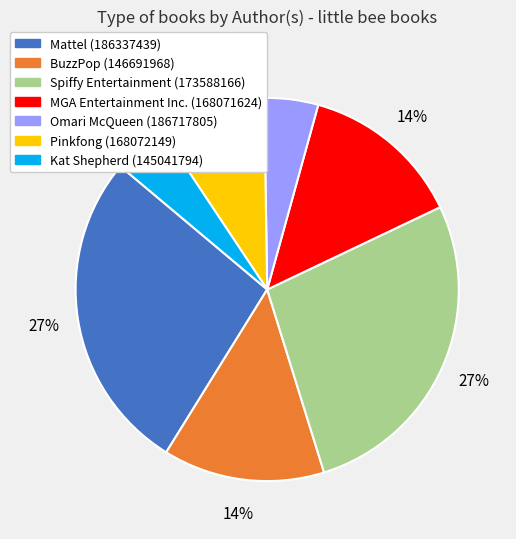

True or false: Omari McQueen (186717805) accounts for 5% of the total.

True